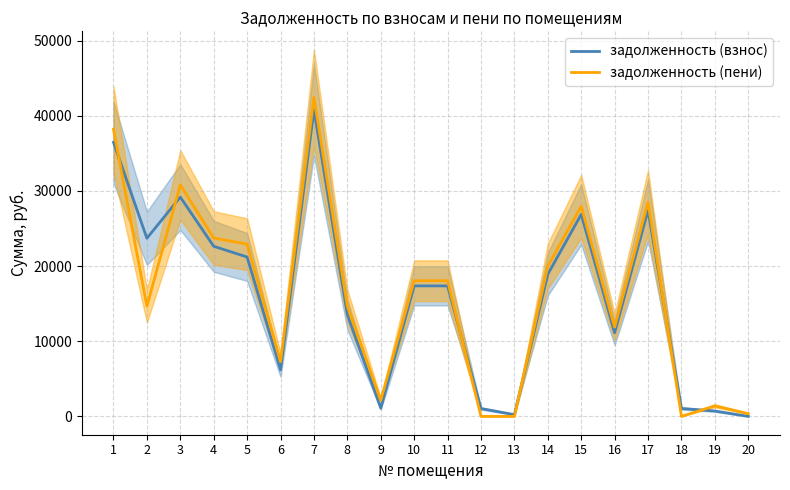

How many distinct data groups are displayed?

2